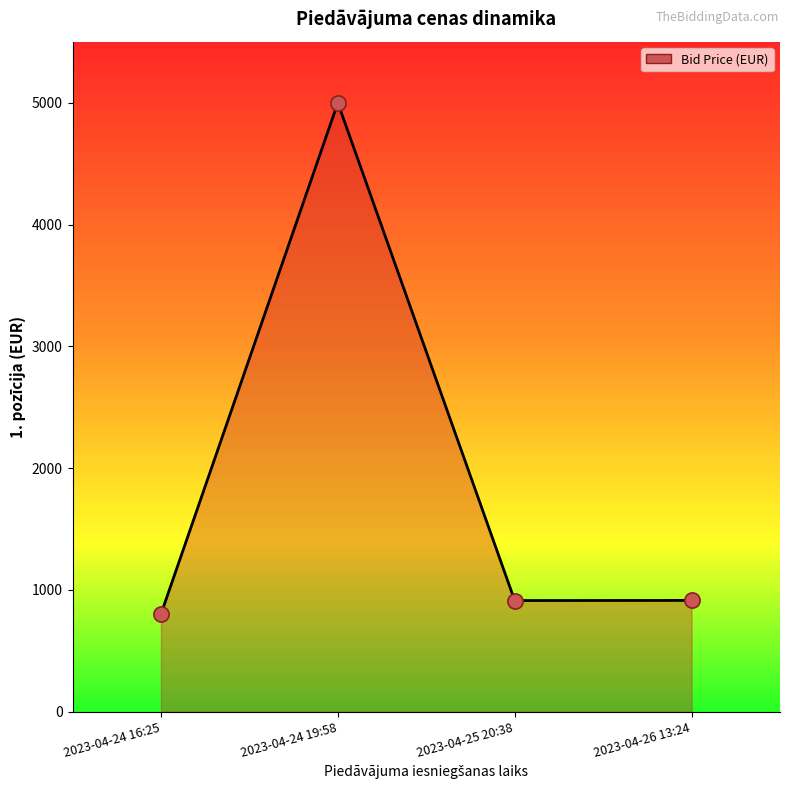

What is the ratio of the value at 2023-04-24 19:58 to the value at 2023-04-24 16:25?

6.2